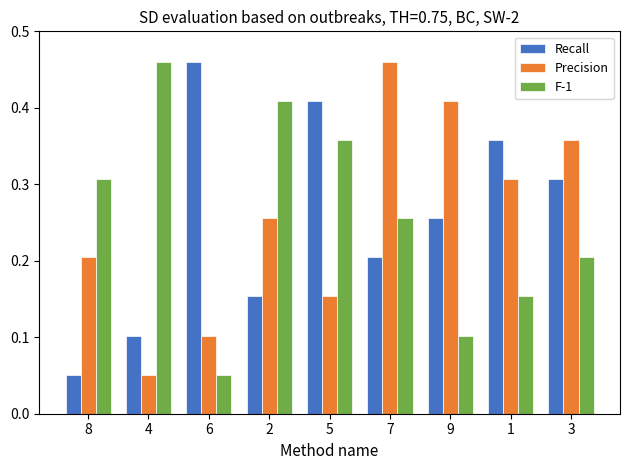

What position from the right is 1?

2